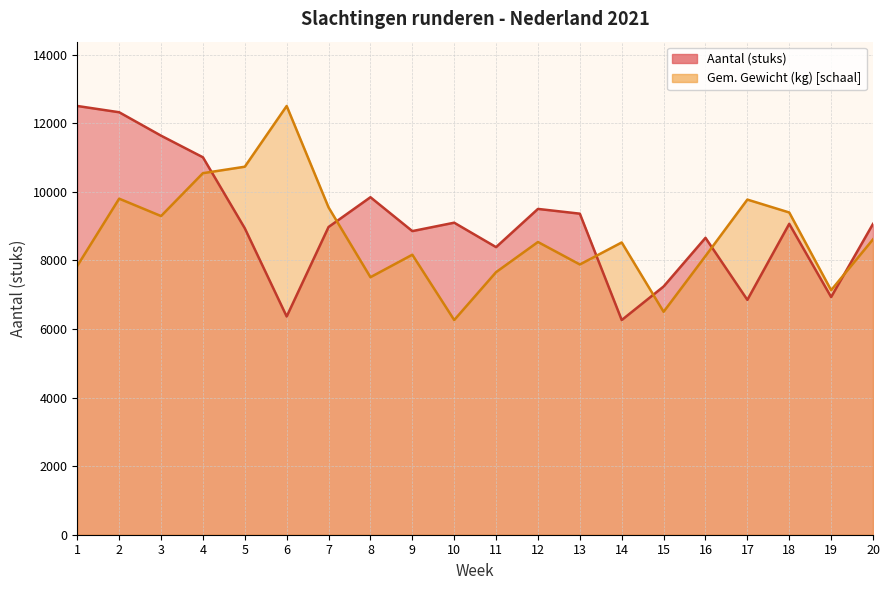

What are all the series names shown in the legend?

Aantal (stuks), Gem. Gewicht (kg)